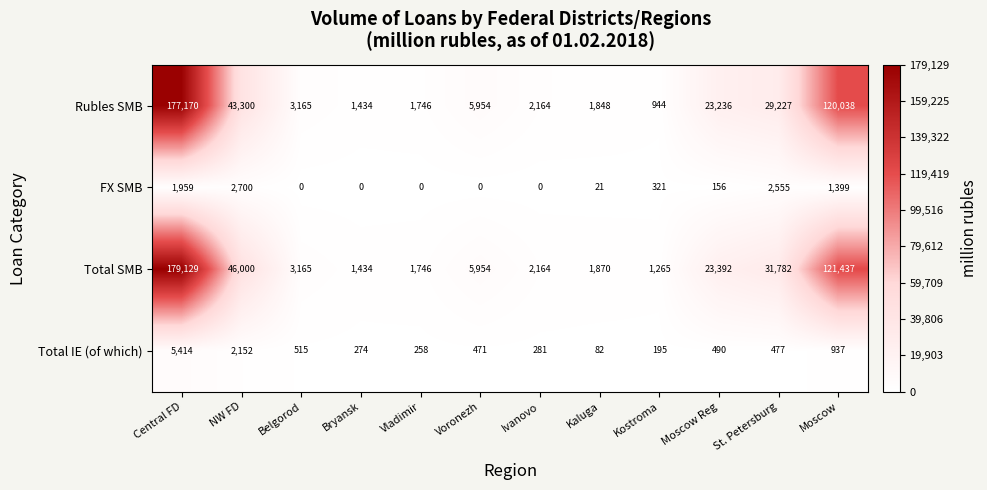

The Total IE (of which) series shows 82 at Kaluga. True or false?

True